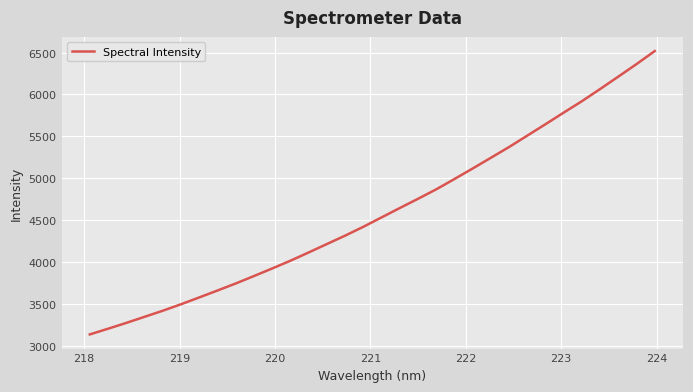

What is the smallest value displayed?

3140.6